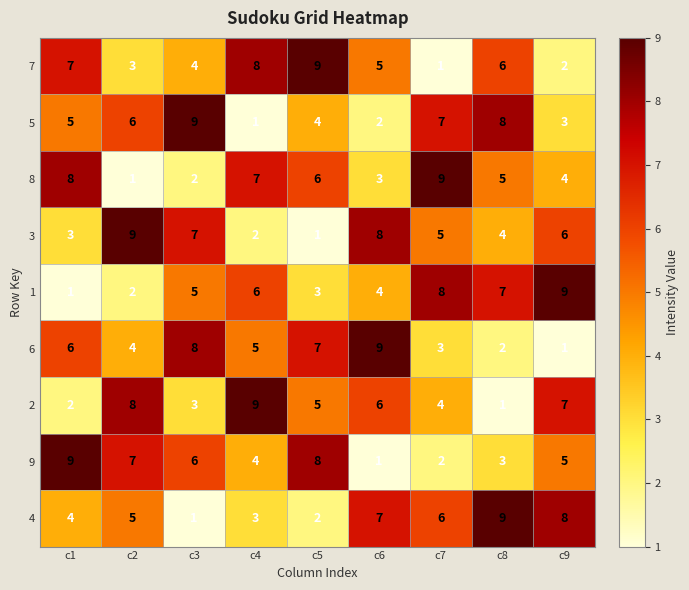

What is the spread (max minus min) of values at c2?

8